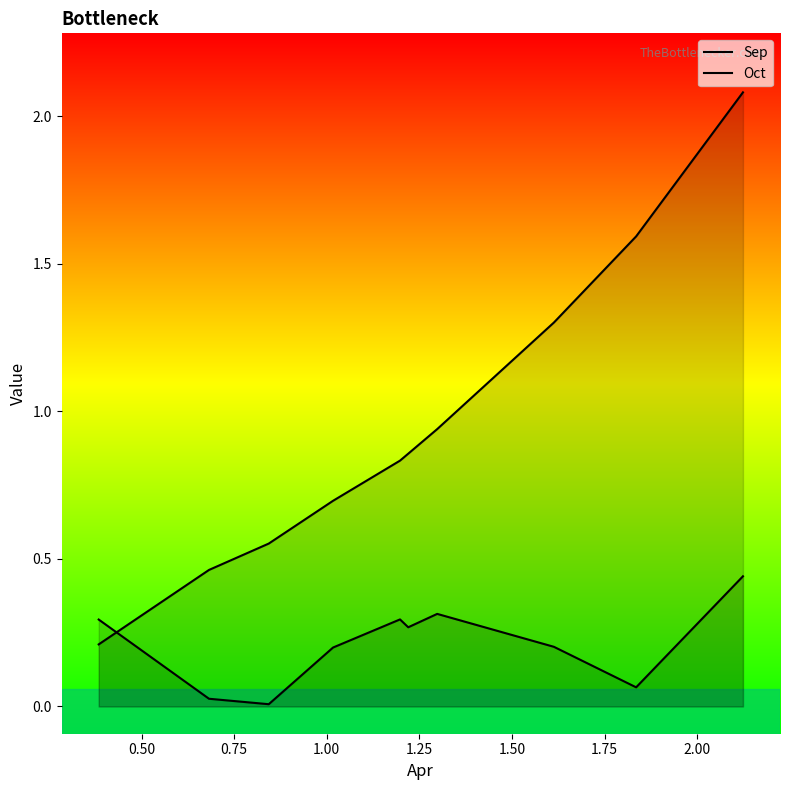

How many times do Oct and Sep cross each other?

1